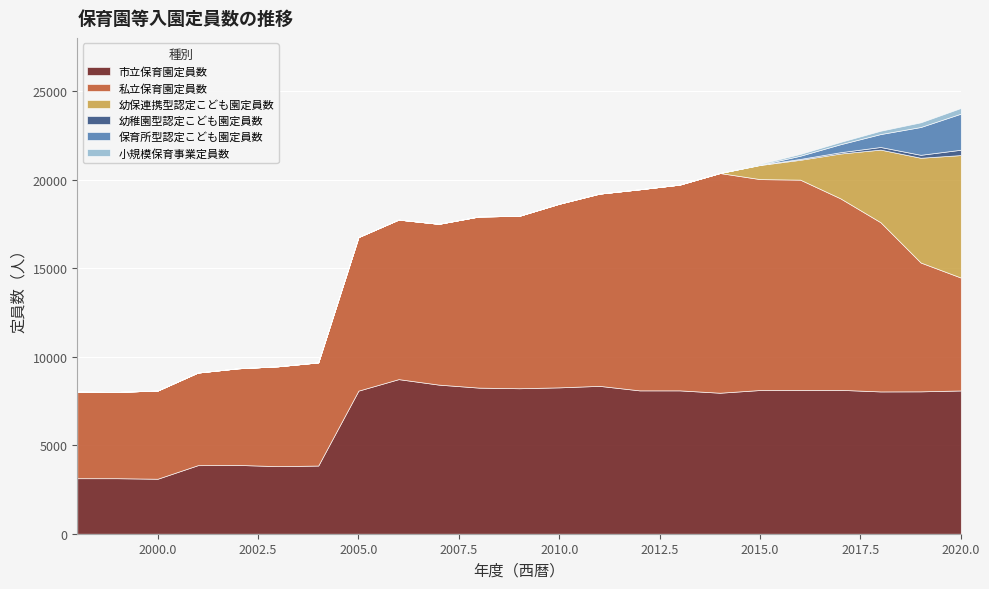

Count the number of data series in this chart.

6